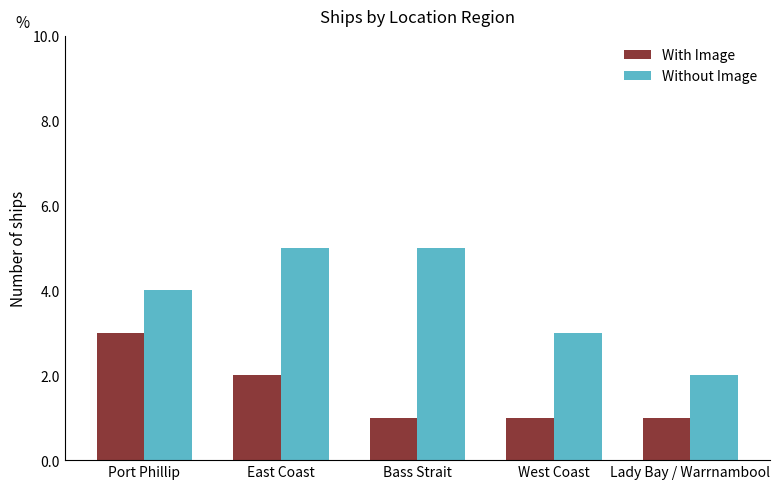

What are all the series names shown in the legend?

With Image, Without Image